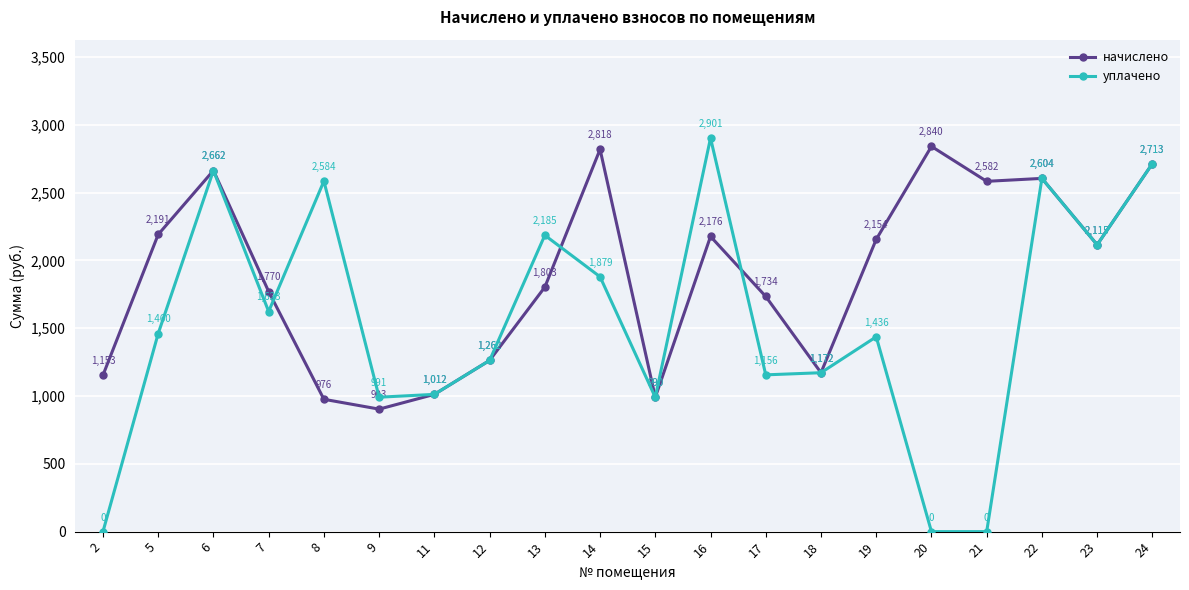

Where does the уплачено series first go above 1460?

5